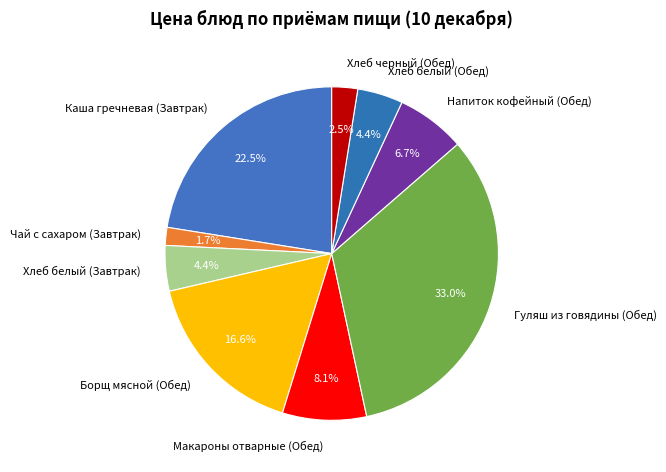

True or false: Хлеб белый (Обед) accounts for 4% of the total.

True